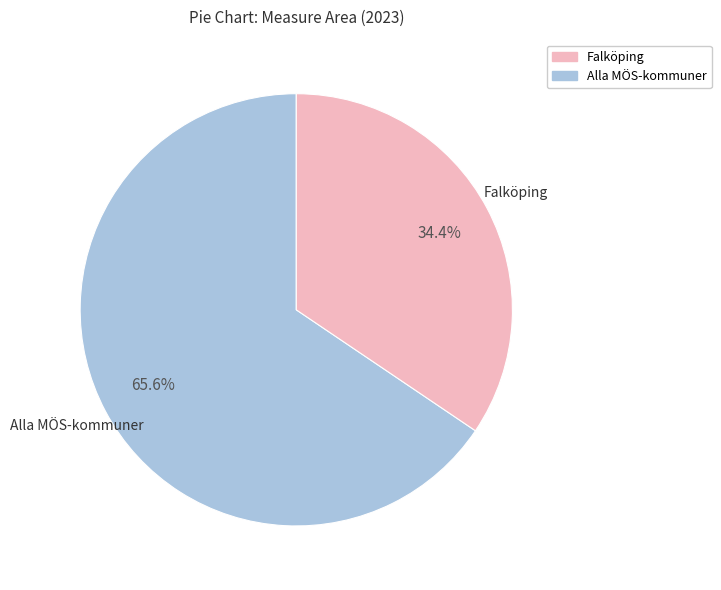

Is there a majority slice in this chart?

Yes